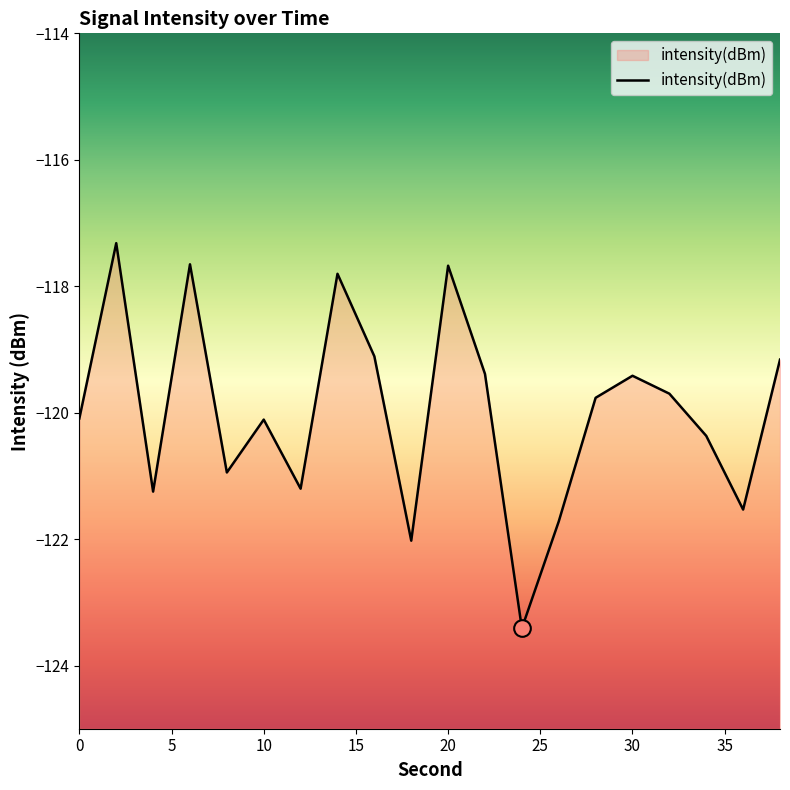

At which category does the data reach its first local peak?

2